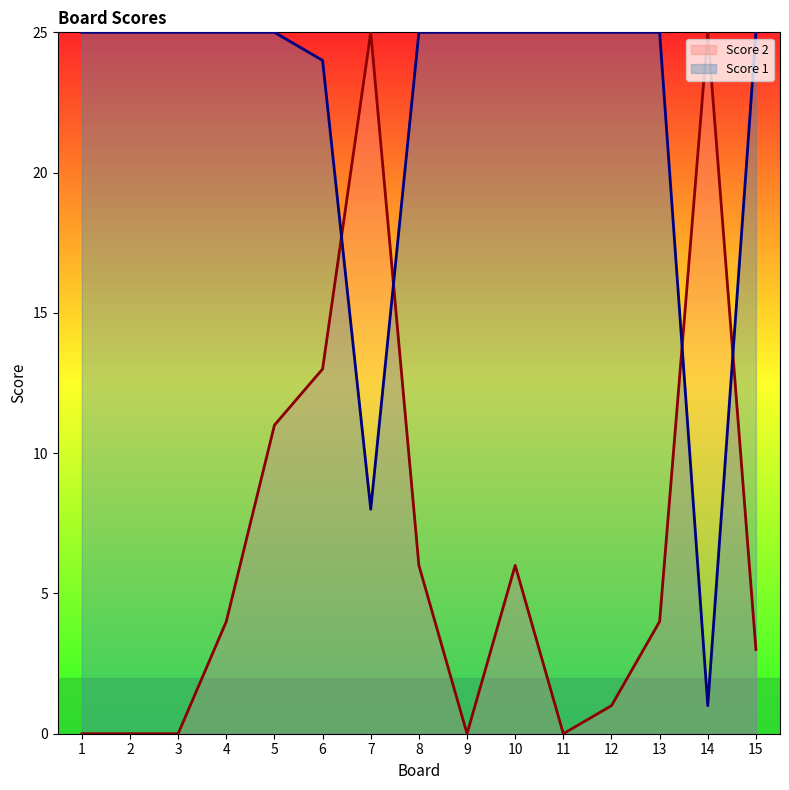

What is the difference between the Score 2 values at 5 and 1?

11